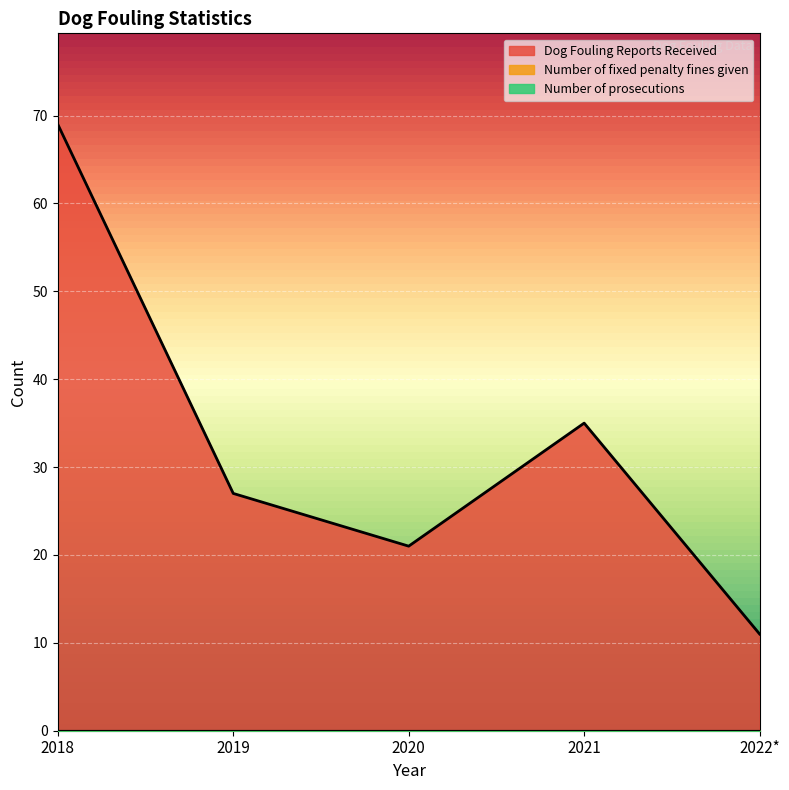

Reading left to right, what are all the values shown in this chart?

Dog Fouling Reports Received: 69	27	21	35	11
Number of fixed penalty fines given: 0	0	0	0	0
Number of prosecutions: 0	0	0	0	0